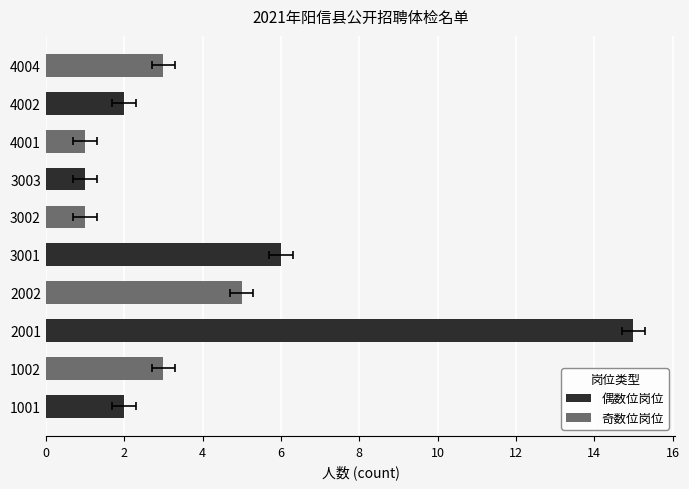

How many values are below 3?

5